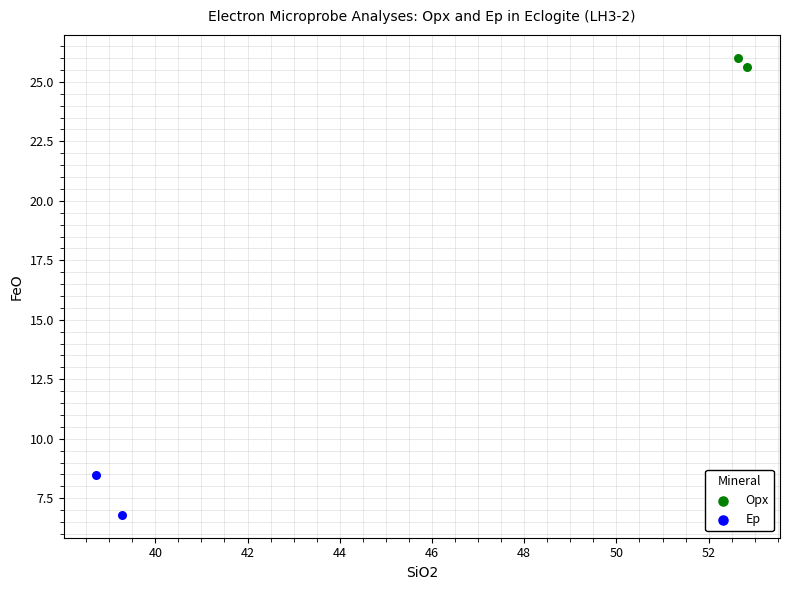

Which series reaches the minimum Y coordinate?

Ep